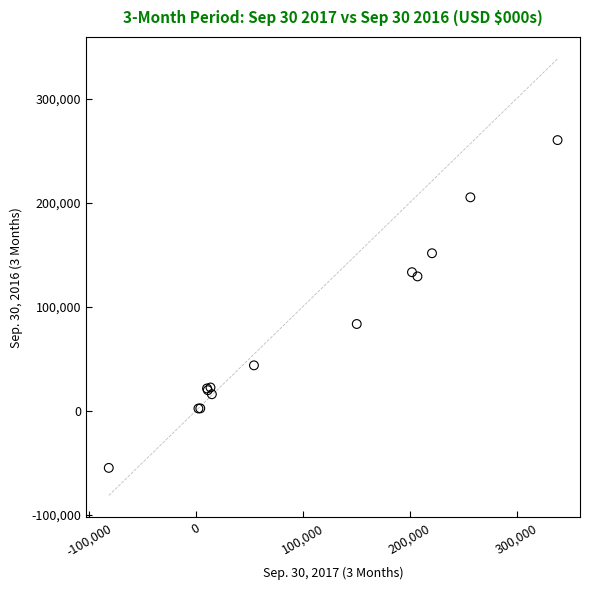

What Y value in the scatter plot is closest to 102570?

83326